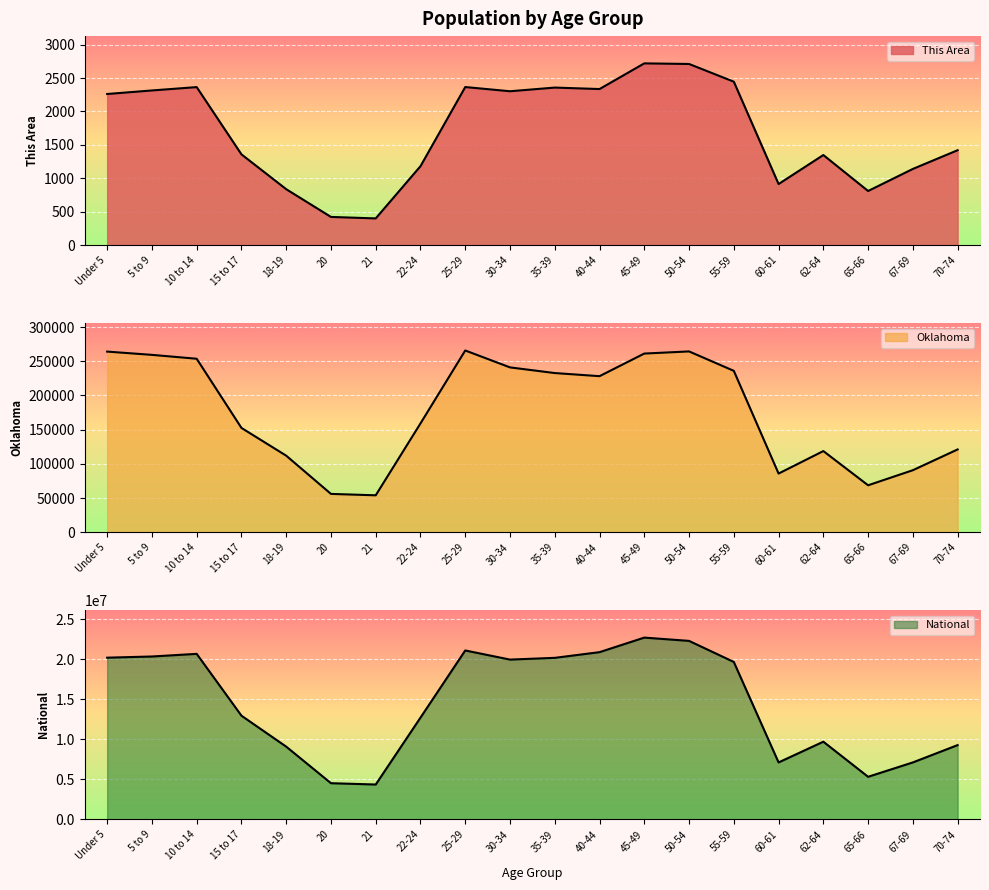

What is the label of the 7th point from the right?

50-54